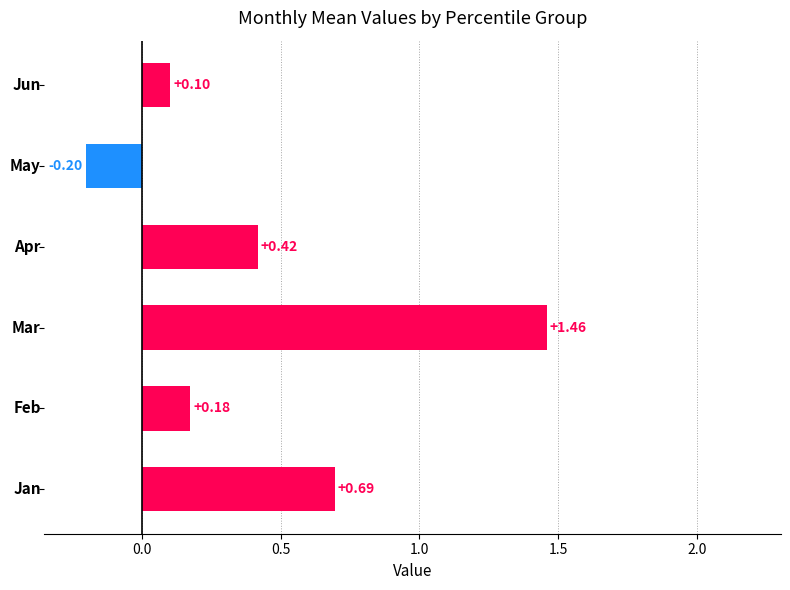

What is the difference between the maximum and second lowest values?

1.4